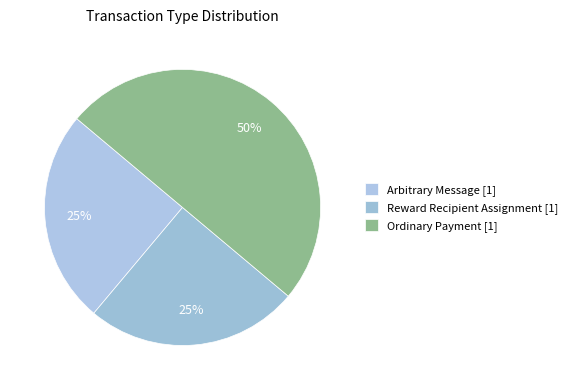

To the nearest percent, what portion does Arbitrary Message represent?

25%